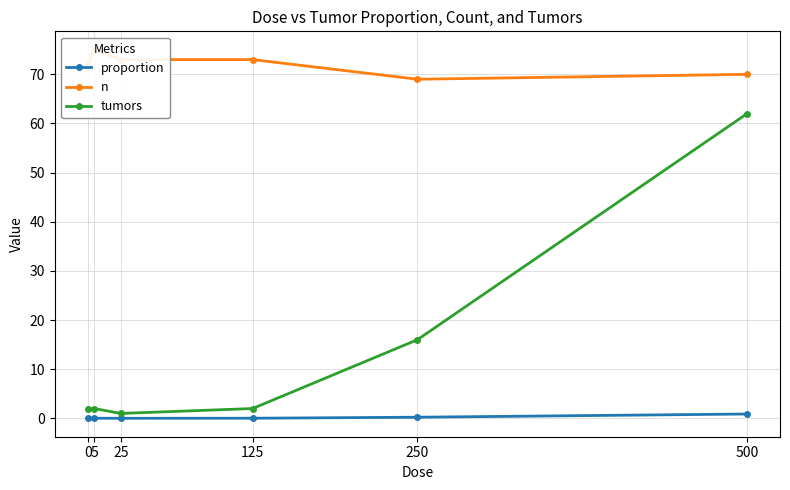

The tumors series shows 62.0 at 500. True or false?

True